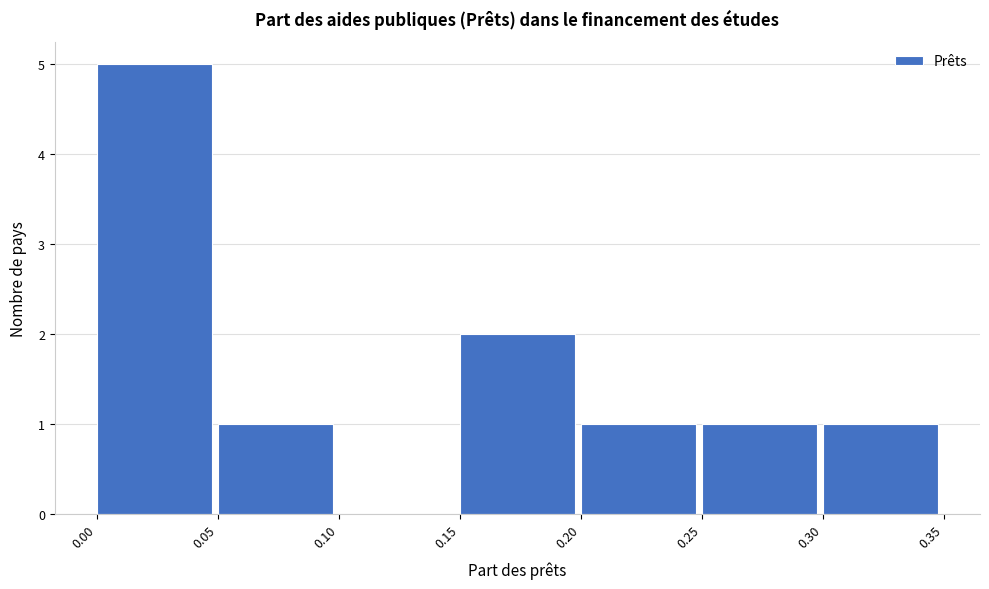

Which range on the x-axis has the tallest bar?

0.00 to 0.05